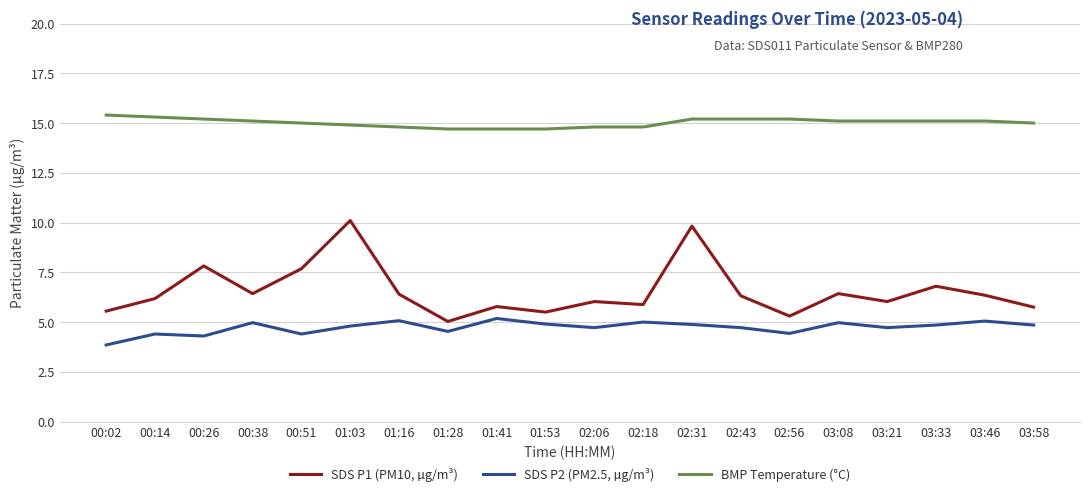

True or false: SDS P2 (PM2.5, µg/m³) and BMP Temperature (°C) cross at least once.

False